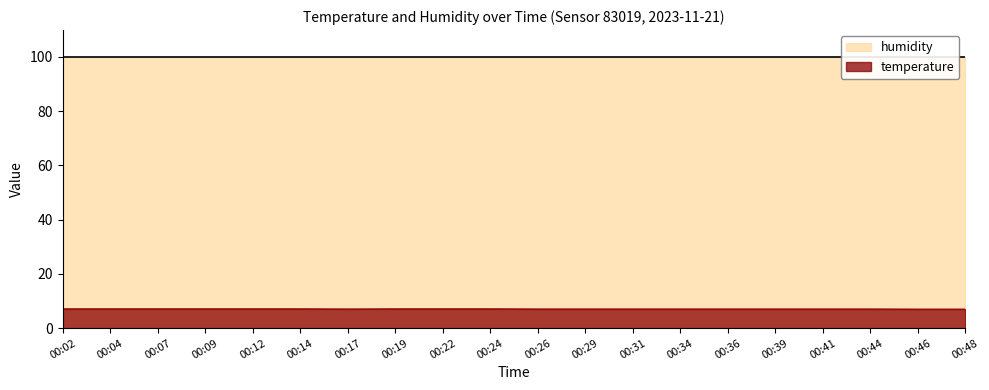

The temperature series shows 12.1 at 00:36. True or false?

False